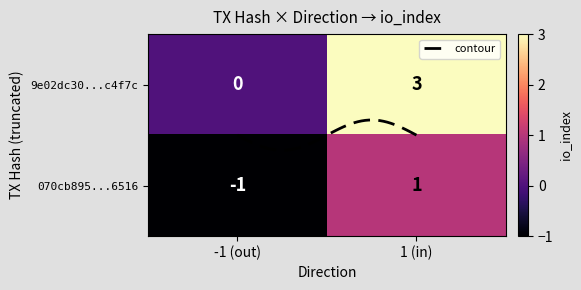

Which category has the highest value across all series?

1